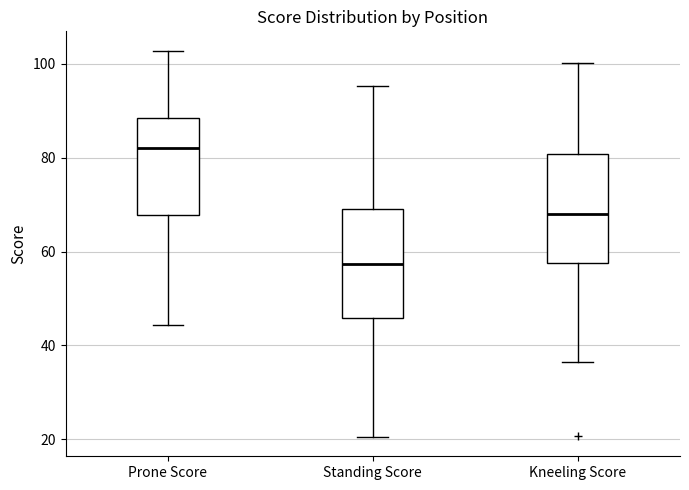

Reading left to right, transcribe this box plot: for each box, give where its median line is, the range the box spans, and where its two whiskers end, as read against the y-axis. The values are not printed on the chart, so give them approximately, as read against the axis.

Prone Score: median 82, box 68 to 88, whiskers 44 to 102
Standing Score: median 58, box 46 to 70, whiskers 20 to 96
Kneeling Score: median 68, box 58 to 80, whiskers 36 to 100